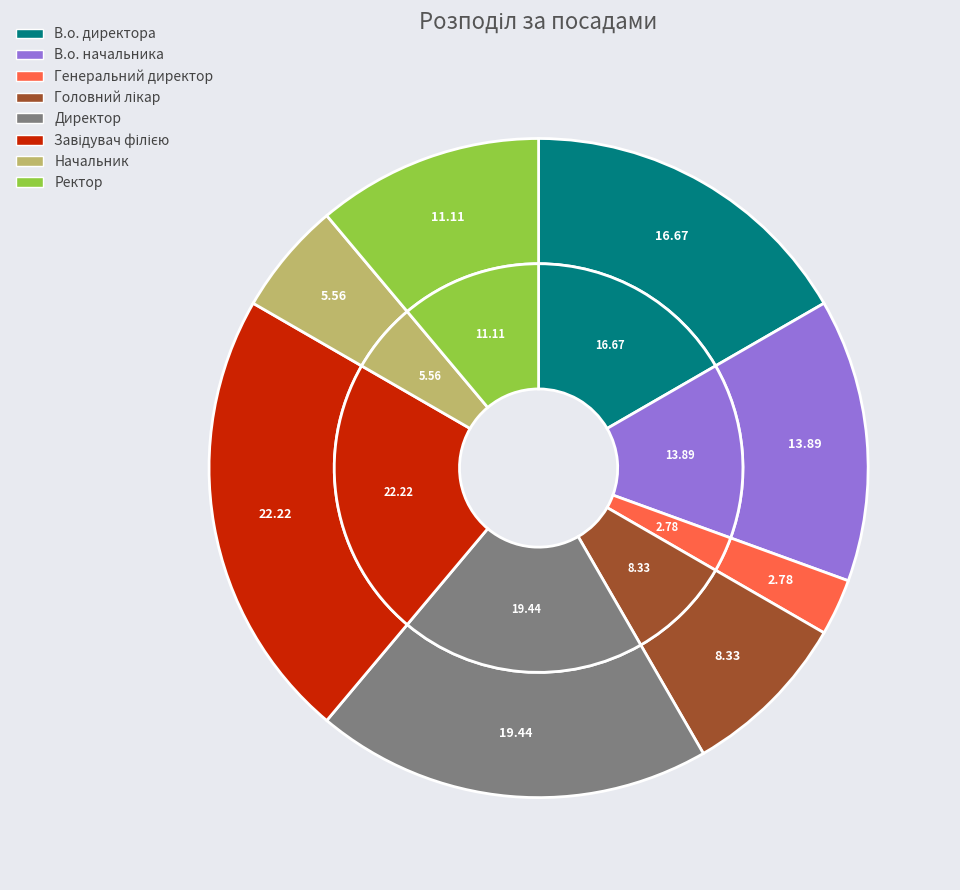

To the nearest percent, what is the combined percentage of Головний лікар and В.о. директора?

25%